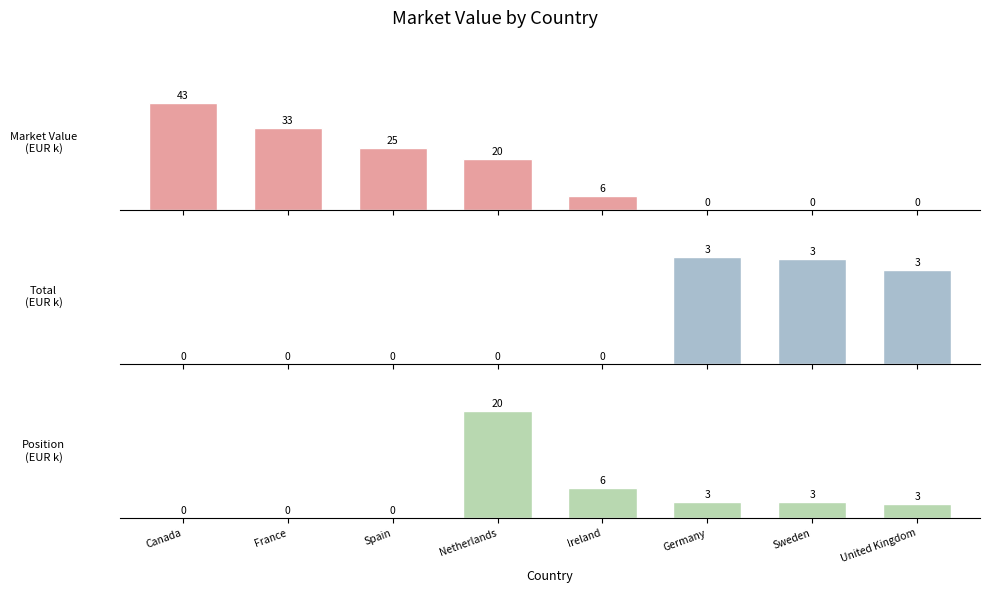

What is the maximum value shown in the chart?

42869